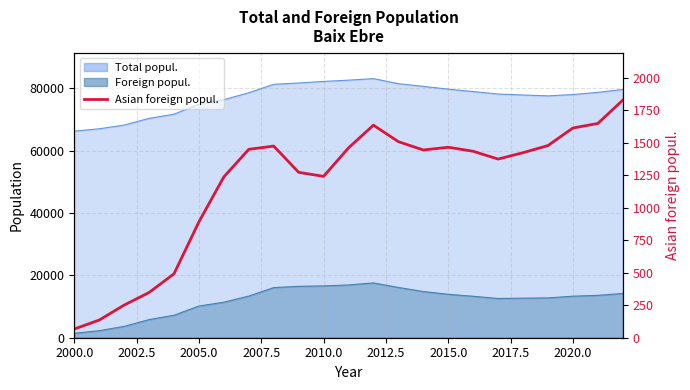

What position from the right is 2010.0?

13